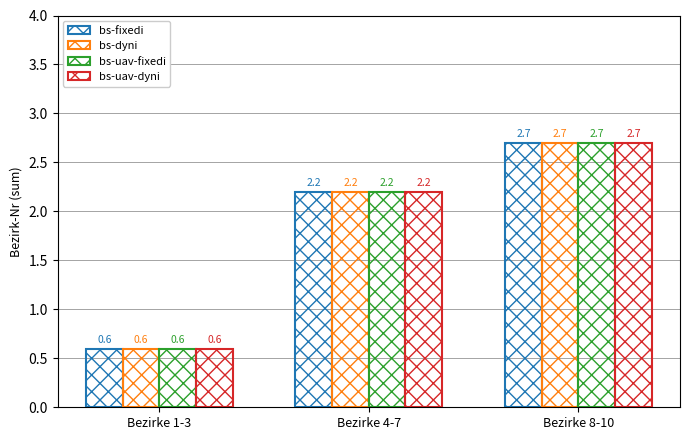

Does the chart contain stacked bars?

No